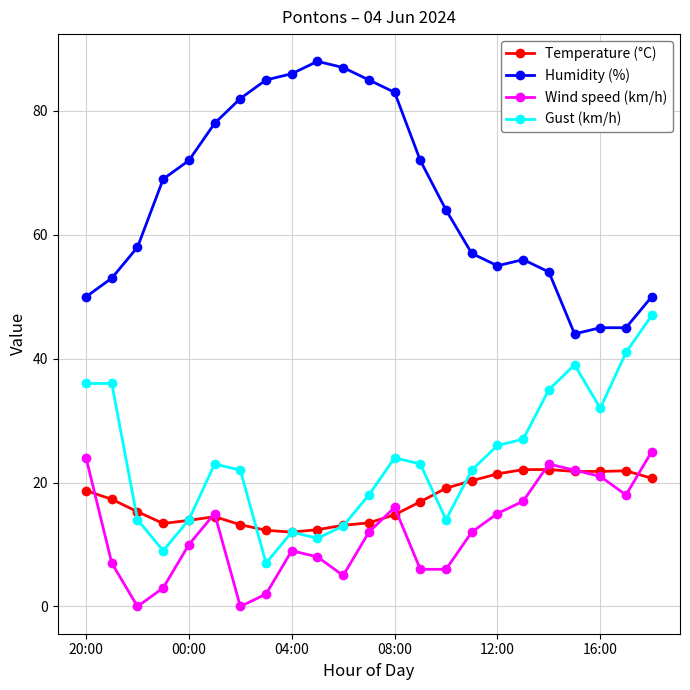

True or false: Gust (km/h) has more than 2 interior local peaks.

True